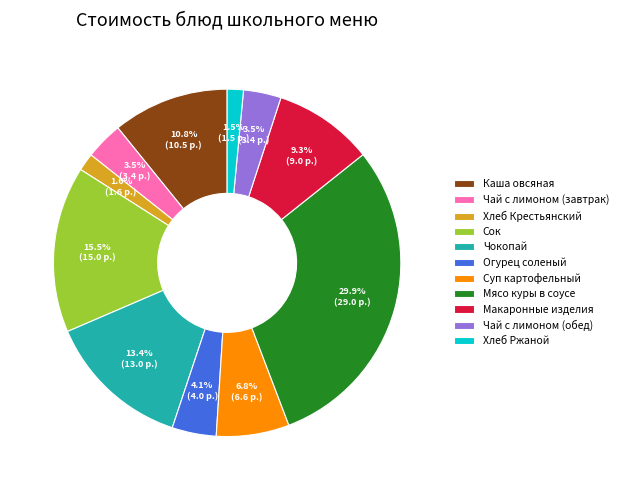

Count the number of slices in the pie.

11